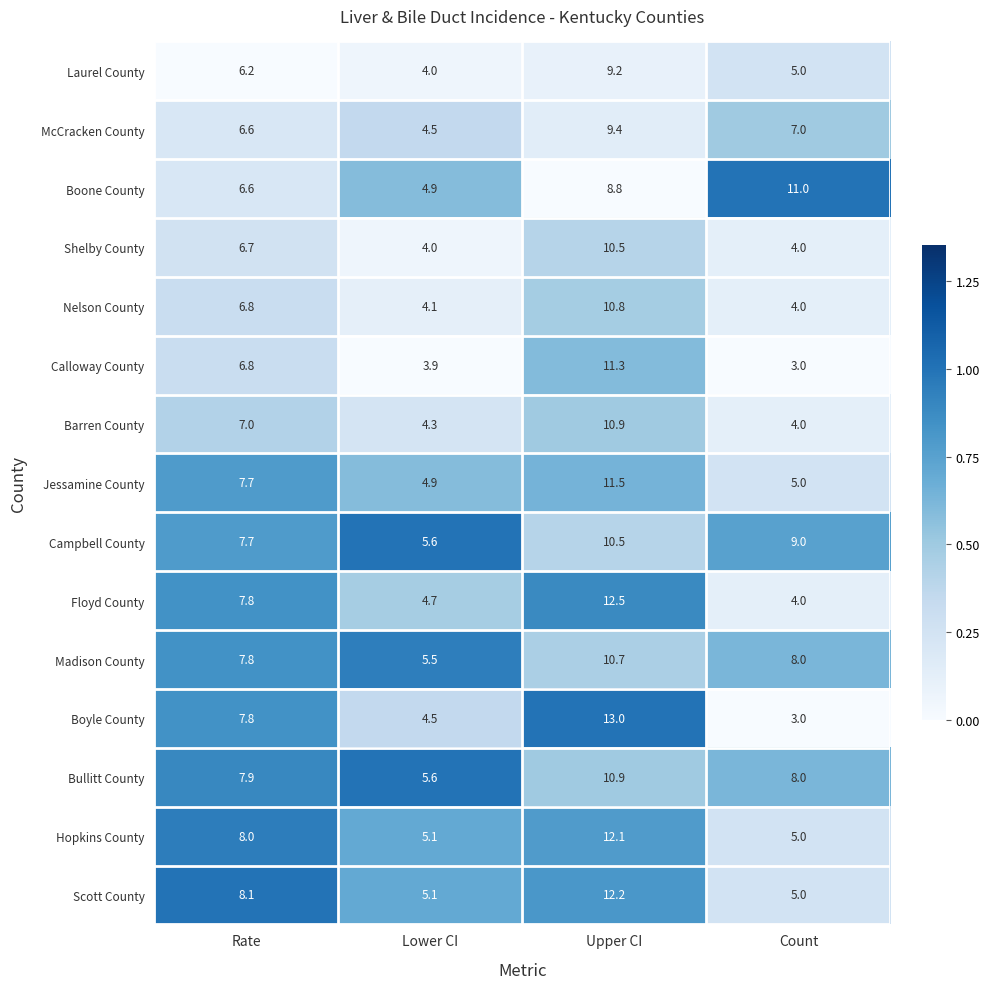

What is the spread (max minus min) of values at Rate?

1.9